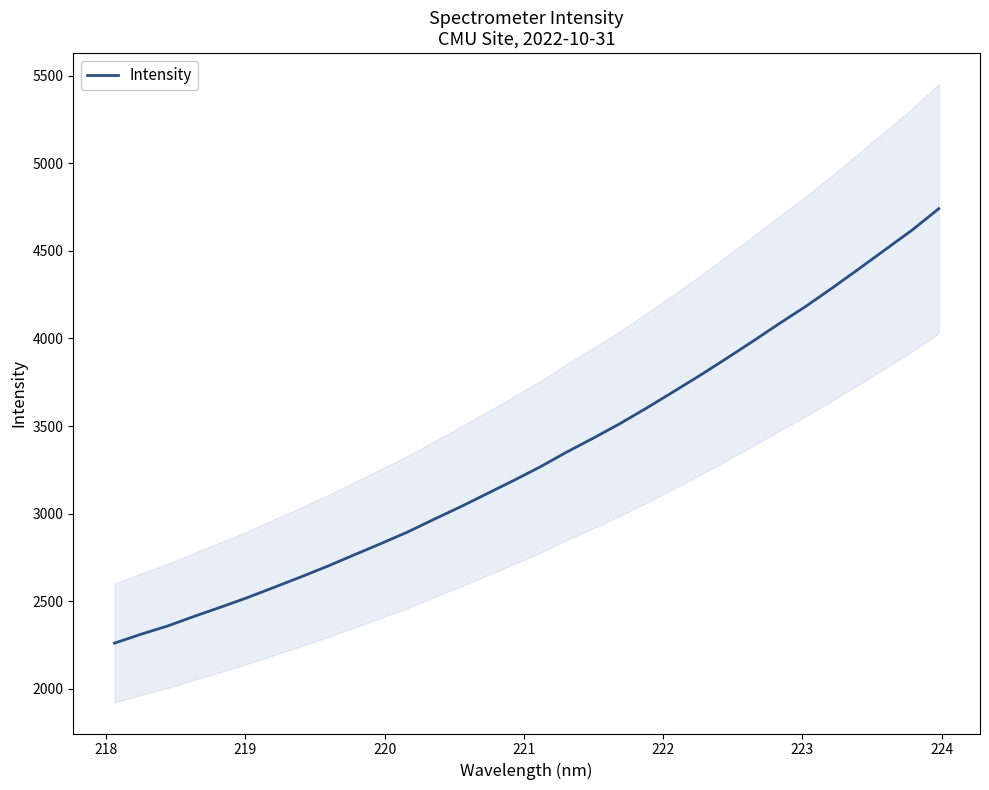

What is the label of the 27th point from the right?

222